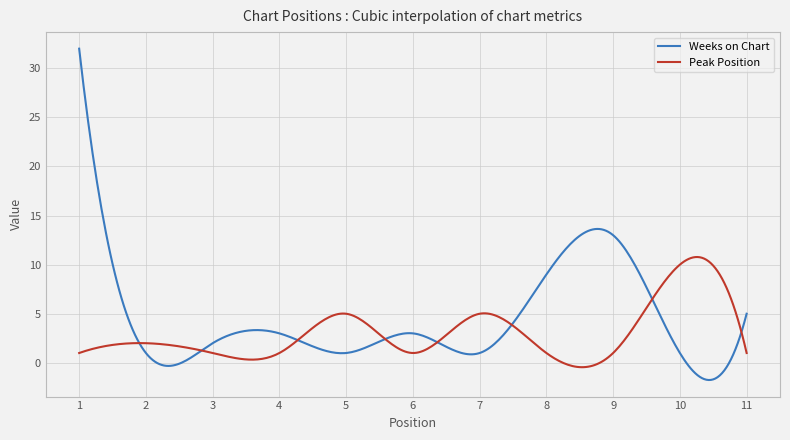

How many times do Weeks on Chart and Peak Position cross each other?

8